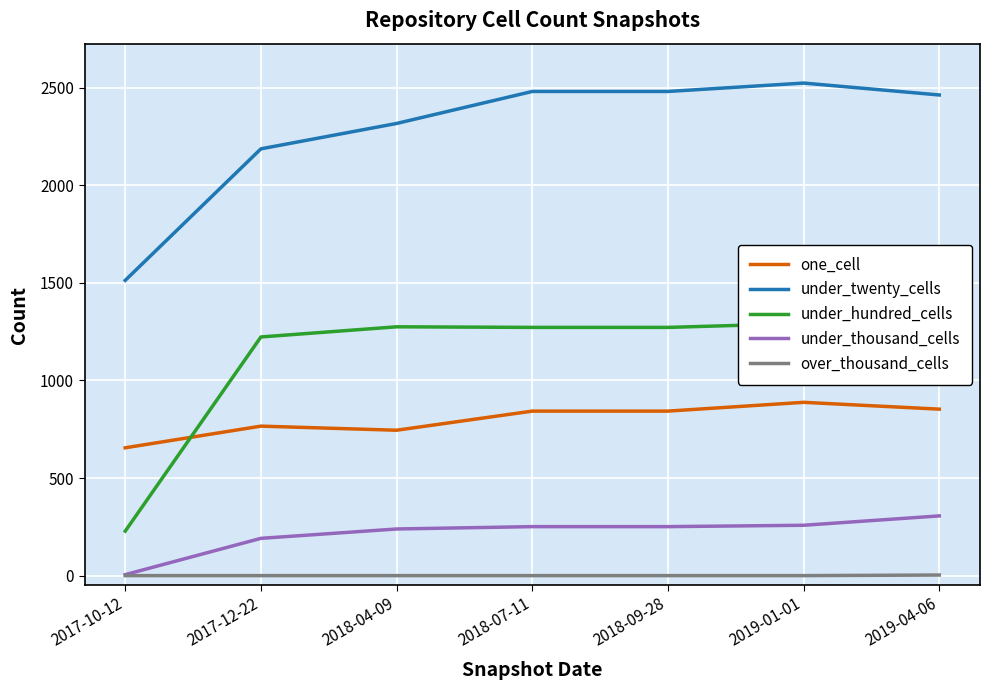

List the labels in order of under_hundred_cells value, largest first.

2019-01-01, 2018-04-09, 2018-07-11, 2018-09-28, 2019-04-06, 2017-12-22, 2017-10-12